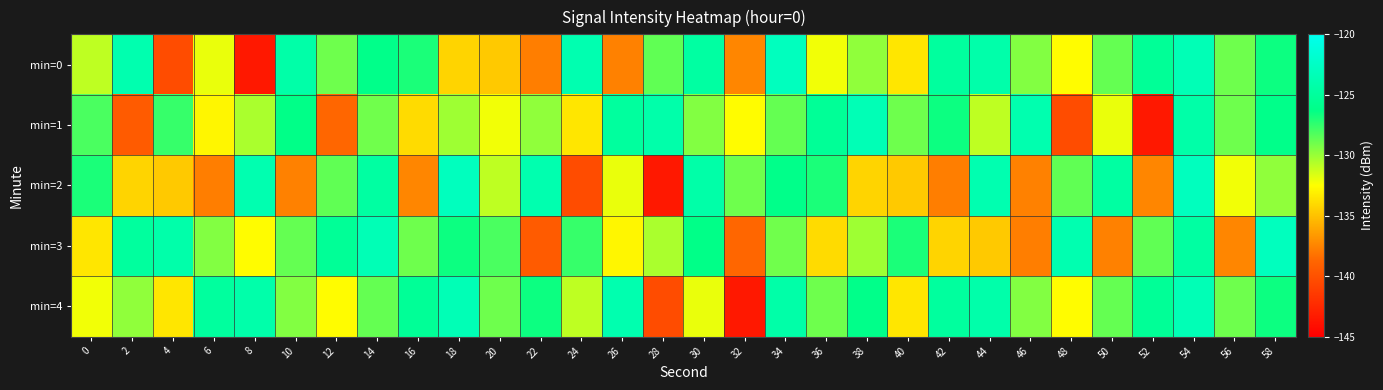

Reading right to left, transcribe all the data shown in this chart.

min=0: 58=-126.6	56=-129.0	54=-123.4	52=-125.3	50=-128.7	48=-132.6	46=-129.4	44=-124.2	42=-124.9	40=-133.5	38=-129.8	36=-132.2	34=-122.9	32=-137.4	30=-124.7	28=-128.6	26=-137.6	24=-123.8	22=-137.8	20=-134.7	18=-134.2	16=-126.9	14=-126.1	12=-129.0	10=-124.3	8=-143.5	6=-132.0	4=-140.3	2=-123.8	0=-130.9
min=1: 58=-126.1	56=-129.0	54=-124.3	52=-143.5	50=-132.0	48=-140.3	46=-123.8	44=-130.9	42=-126.6	40=-129.0	38=-123.4	36=-125.3	34=-128.7	32=-132.6	30=-129.4	28=-124.2	26=-124.9	24=-133.5	22=-129.8	20=-132.2	18=-130.1	16=-133.9	14=-129.0	12=-138.7	10=-126.2	8=-130.4	6=-132.9	4=-127.6	2=-139.4	0=-128.1
min=2: 58=-129.8	56=-132.2	54=-122.9	52=-137.4	50=-124.7	48=-128.6	46=-137.6	44=-123.8	42=-137.8	40=-134.7	38=-134.2	36=-126.9	34=-126.1	32=-129.0	30=-124.3	28=-143.5	26=-132.0	24=-140.3	22=-123.8	20=-130.9	18=-122.9	16=-137.4	14=-124.7	12=-128.6	10=-137.6	8=-123.8	6=-137.8	4=-134.7	2=-134.2	0=-126.9
min=3: 58=-122.9	56=-137.4	54=-124.7	52=-128.6	50=-137.6	48=-123.8	46=-137.8	44=-134.7	42=-134.2	40=-126.9	38=-130.1	36=-133.9	34=-129.0	32=-138.7	30=-126.2	28=-130.4	26=-132.9	24=-127.6	22=-139.4	20=-128.1	18=-126.6	16=-129.0	14=-123.4	12=-125.3	10=-128.7	8=-132.6	6=-129.4	4=-124.2	2=-124.9	0=-133.5
min=4: 58=-126.6	56=-129.0	54=-123.4	52=-125.3	50=-128.7	48=-132.6	46=-129.4	44=-124.2	42=-124.9	40=-133.5	38=-126.1	36=-129.0	34=-124.3	32=-143.5	30=-132.0	28=-140.3	26=-123.8	24=-130.9	22=-126.6	20=-129.0	18=-123.4	16=-125.3	14=-128.7	12=-132.6	10=-129.4	8=-124.2	6=-124.9	4=-133.5	2=-129.8	0=-132.2